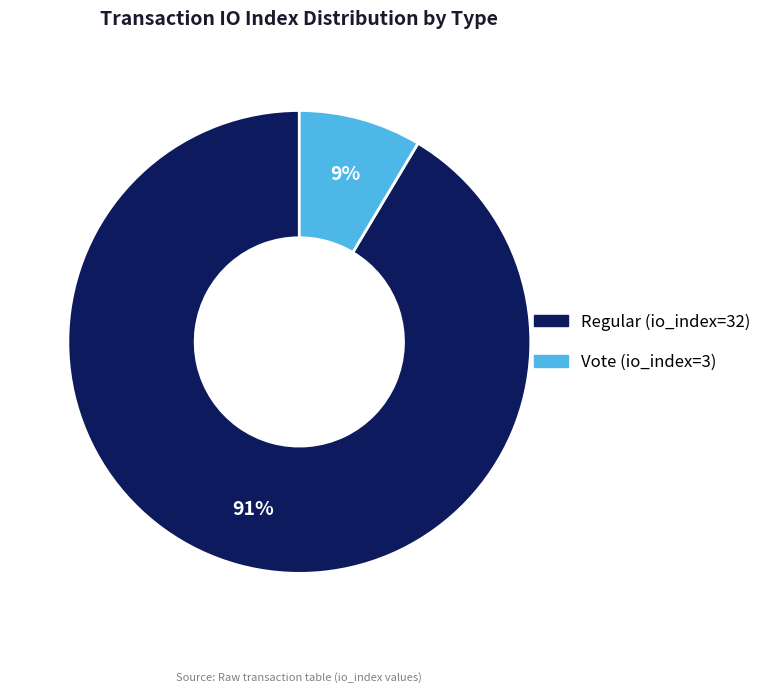

The Regular (io_index=32) slice represents 99% of the pie. True or false?

False